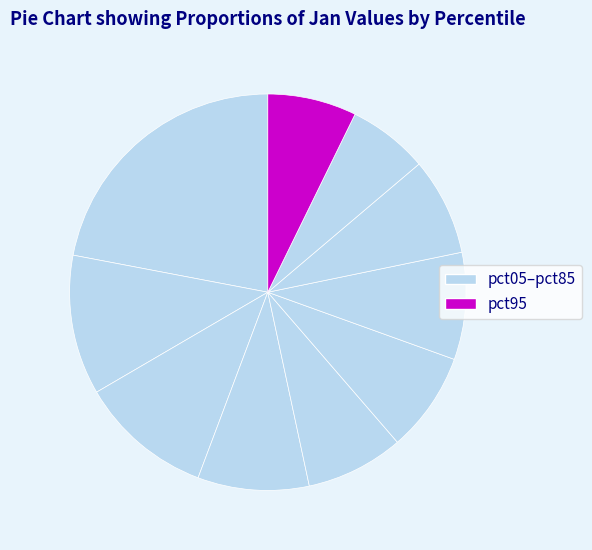

How many segments does this pie chart have?

10